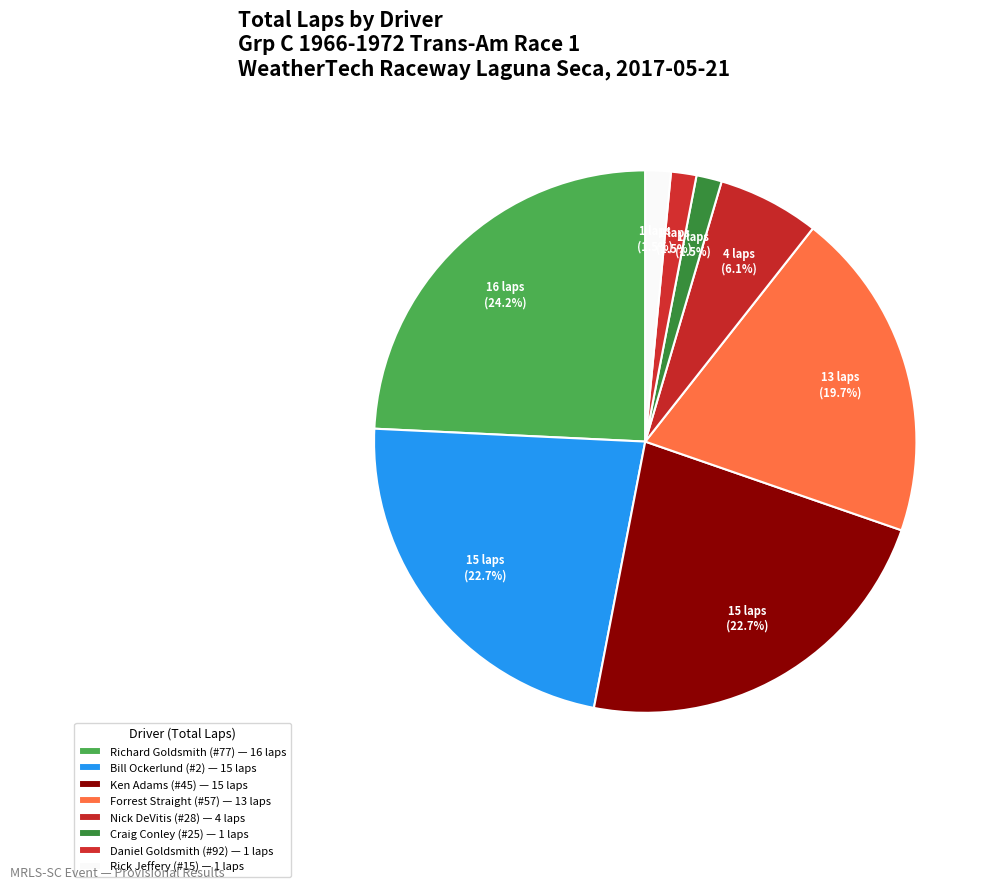

Count the number of slices in the pie.

8